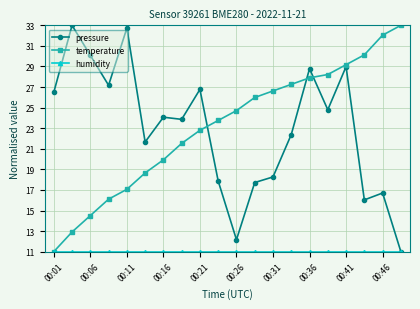

What is the maximum value shown in the chart?

33.0